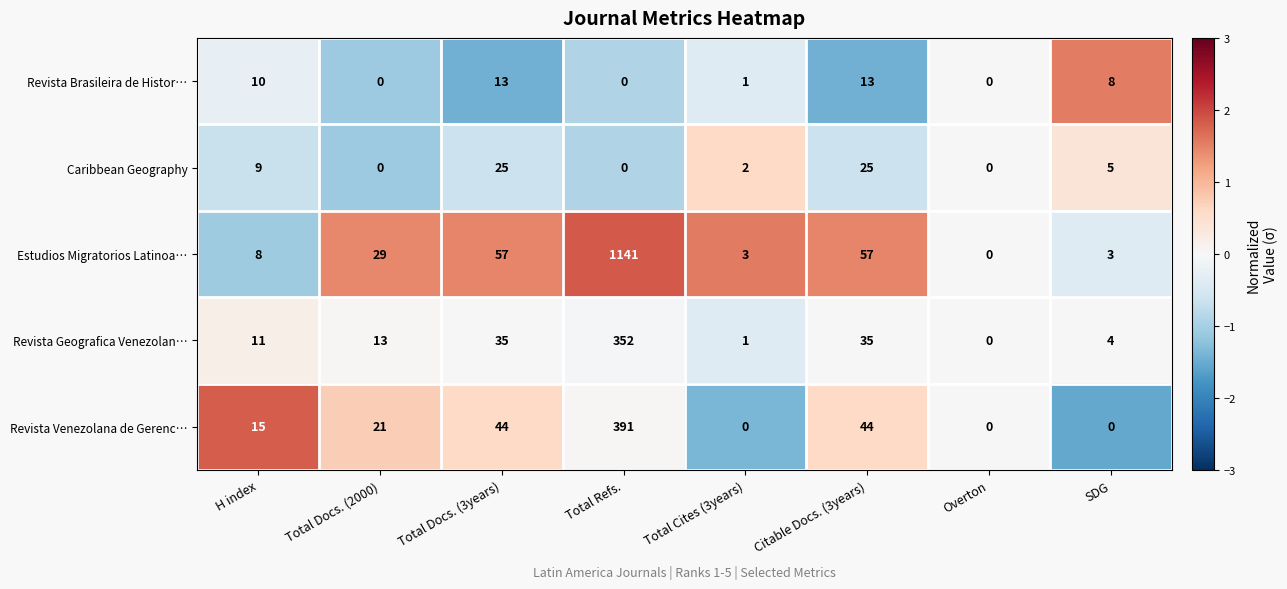

Between Citable Docs. (3years) and SDG, which series saw the biggest shift?

Estudios Migratorios Latinoa…